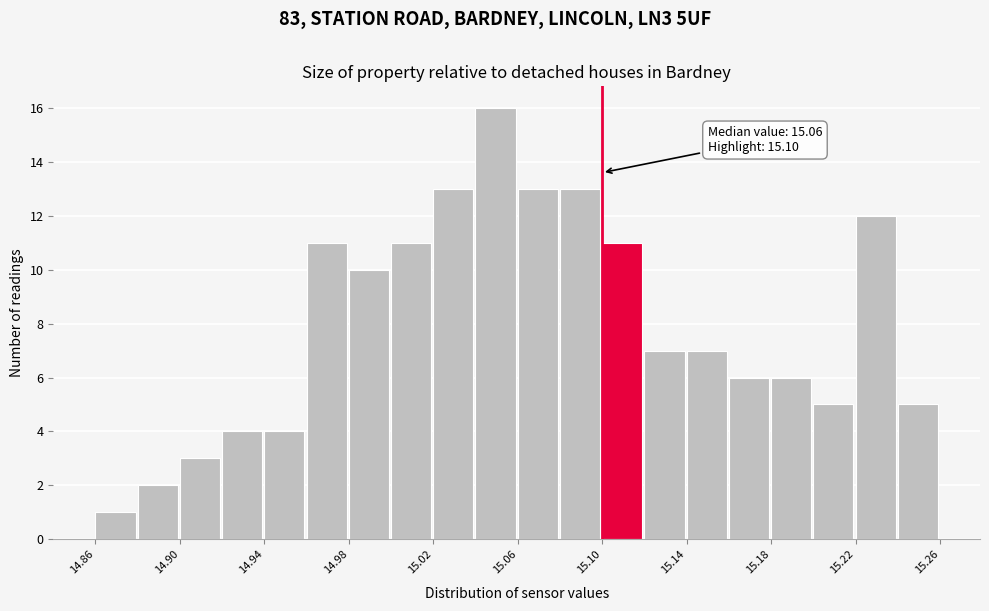

Over which range of the x-axis is the bar tallest?

15.04 to 15.06